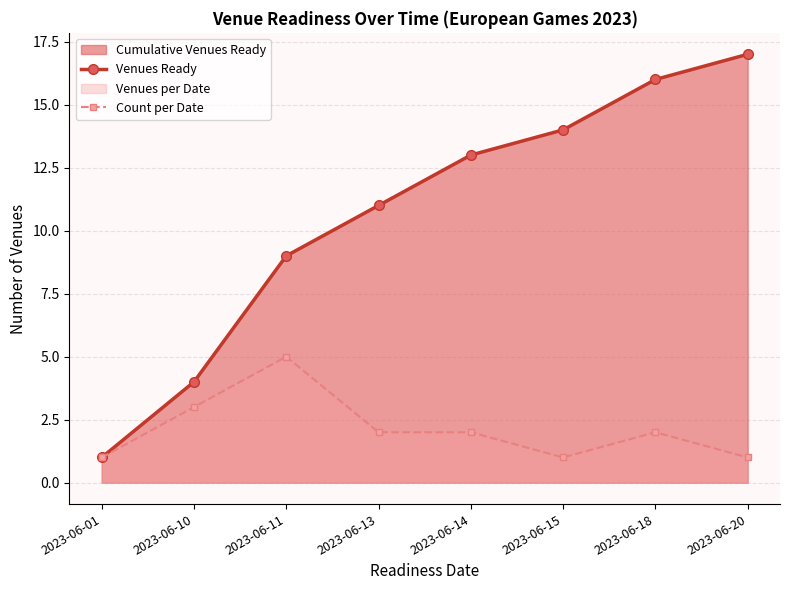

Does the chart have visible grid lines?

Yes